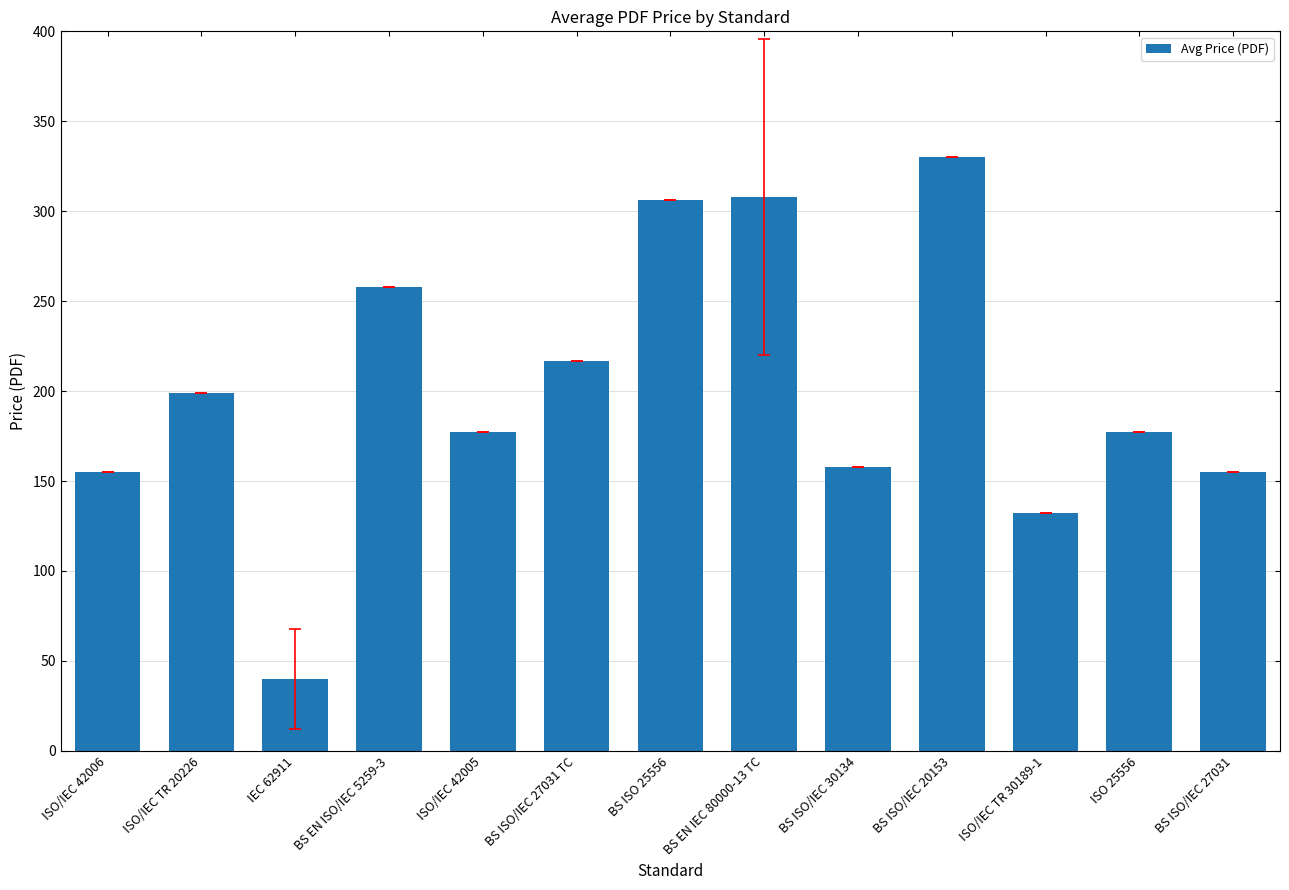

Which has a higher value, BS ISO 25556 or BS ISO/IEC 30134?

BS ISO 25556